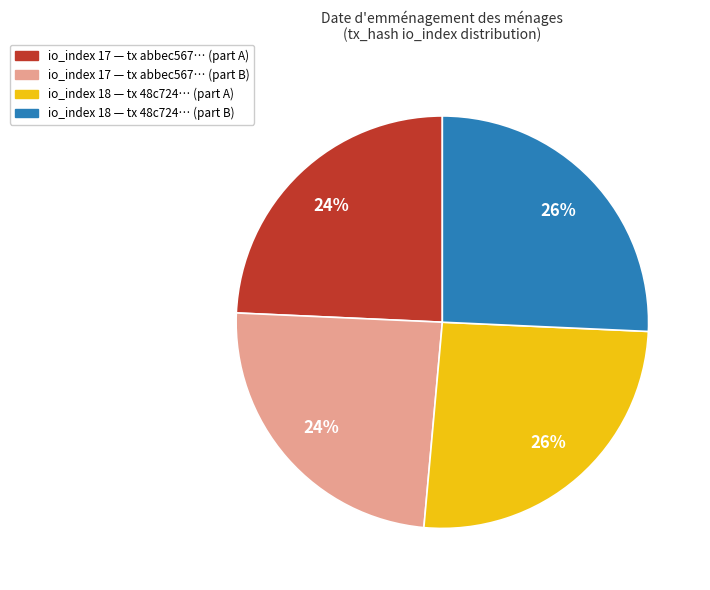

To the nearest percent, what portion does io_index 18 — tx 48c724… (part B) represent?

26%